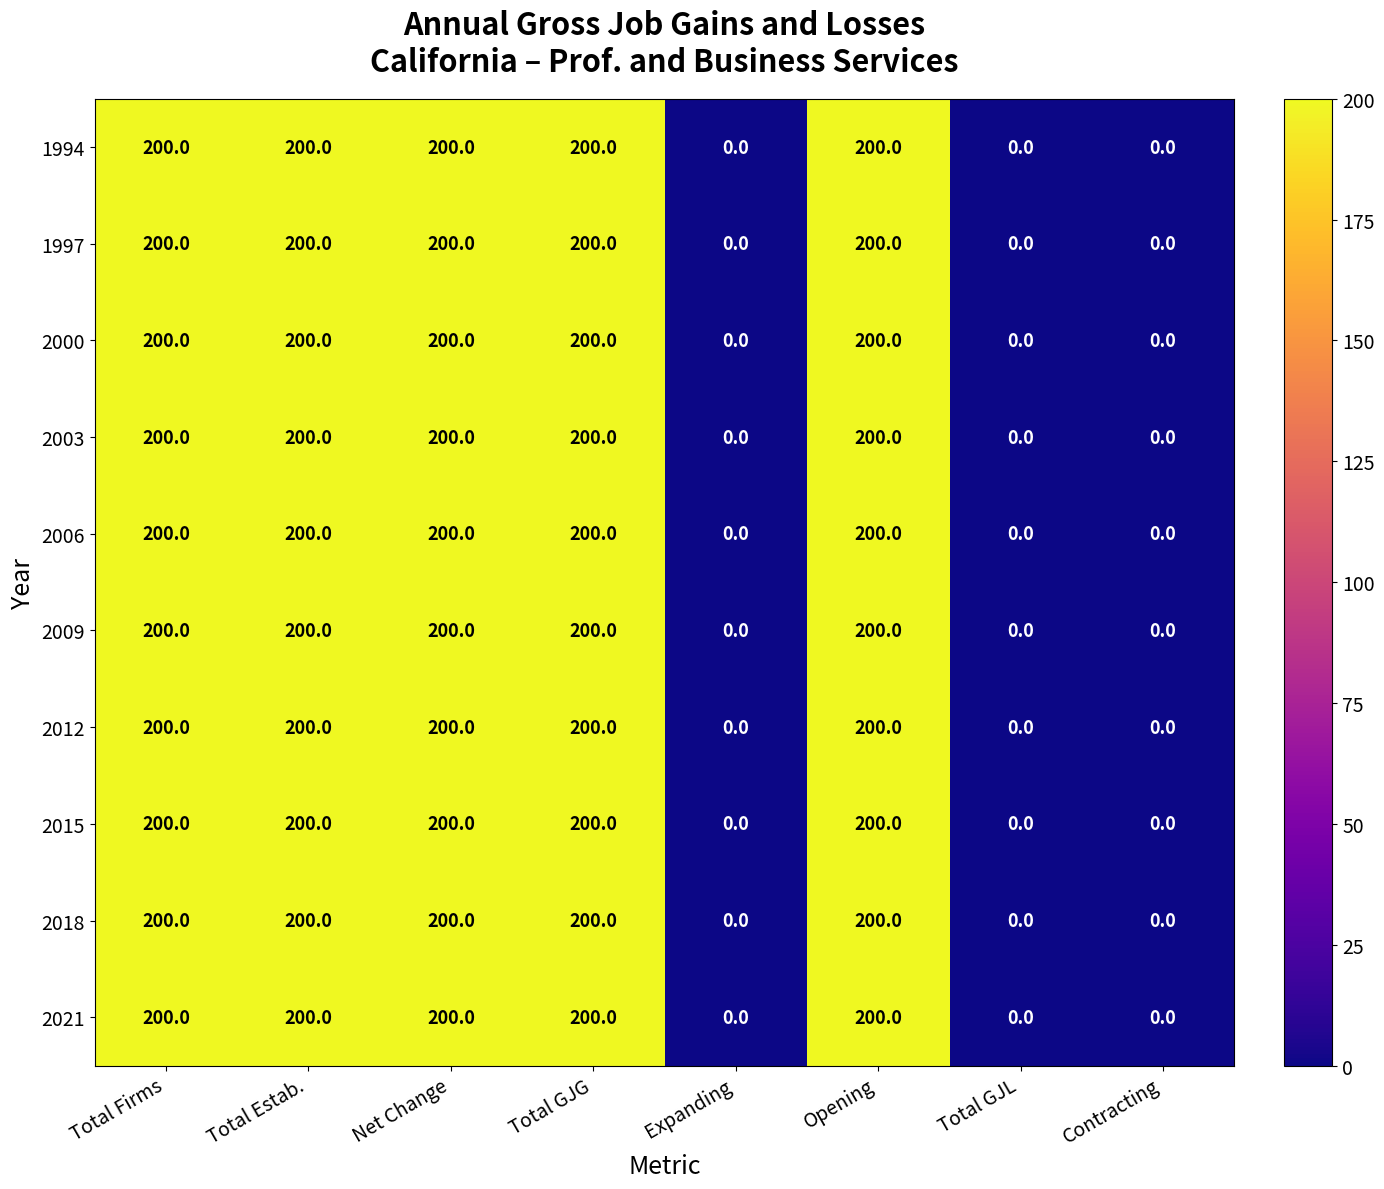

True or false: 2012 has a value of 200 at Opening.

True